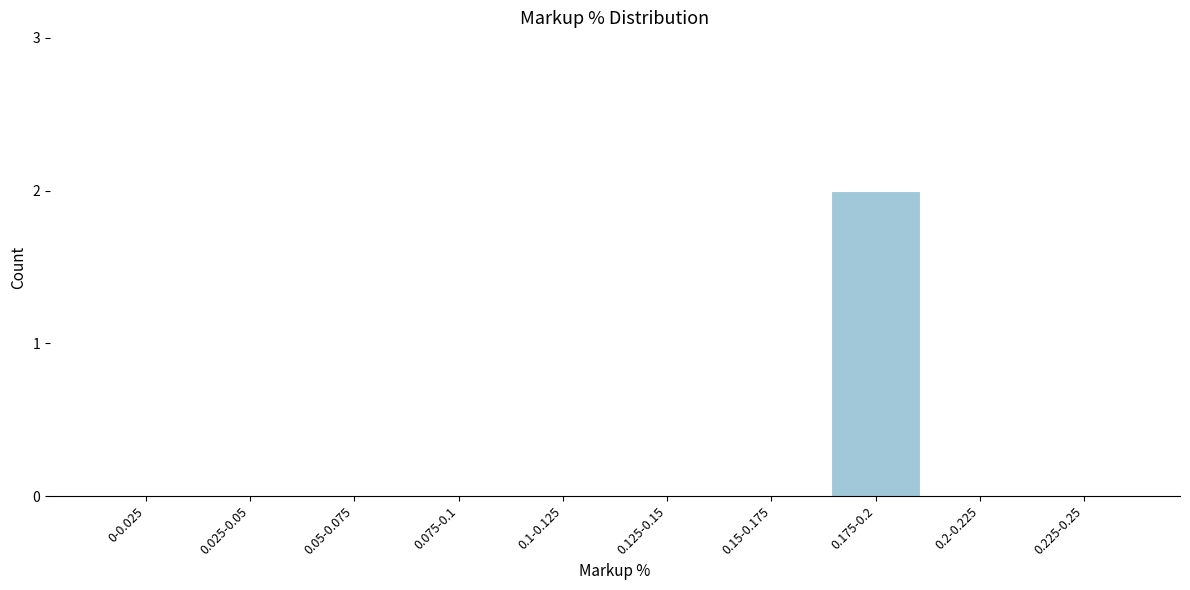

Reading left to right, transcribe all the data shown in this chart.

0-0.025=0	0.025-0.05=0	0.05-0.075=0	0.075-0.1=0	0.1-0.125=0	0.125-0.15=0	0.15-0.175=0	0.175-0.2=2	0.2-0.225=0	0.225-0.25=0